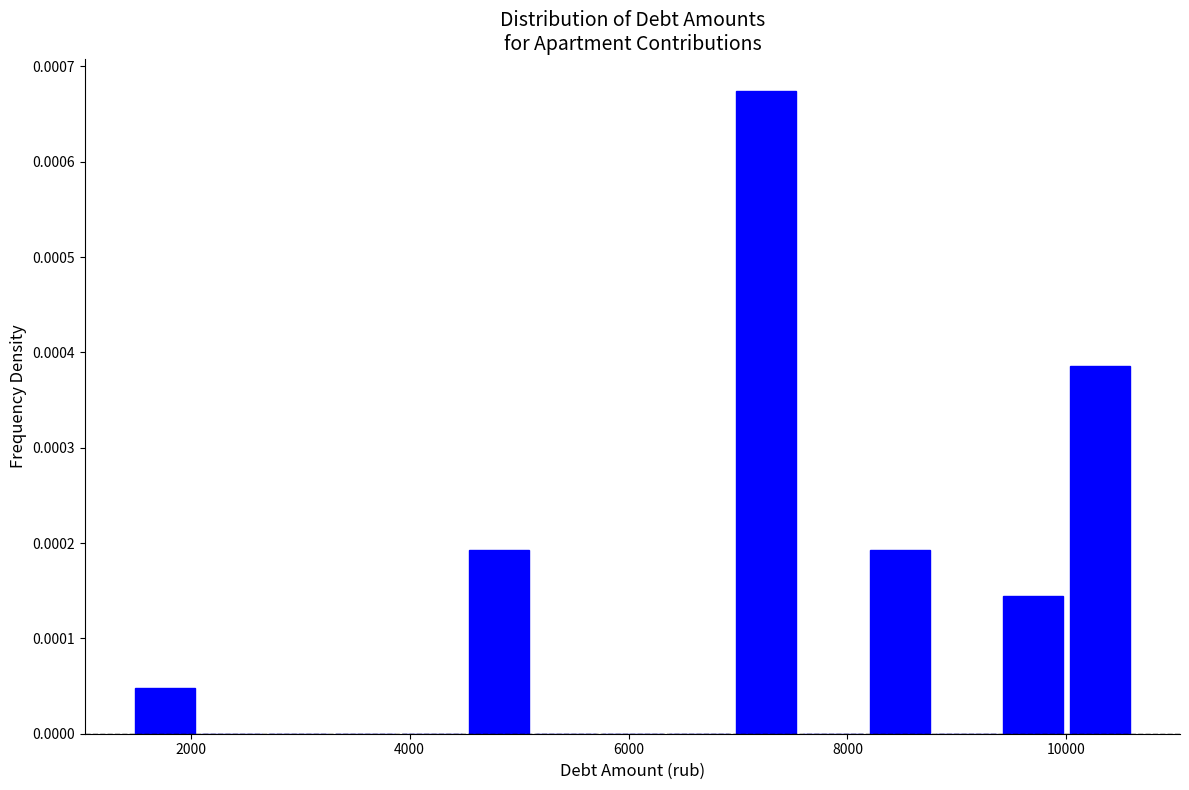

Read against the x-axis, roughly where is the centre of the tallest bar?

7200